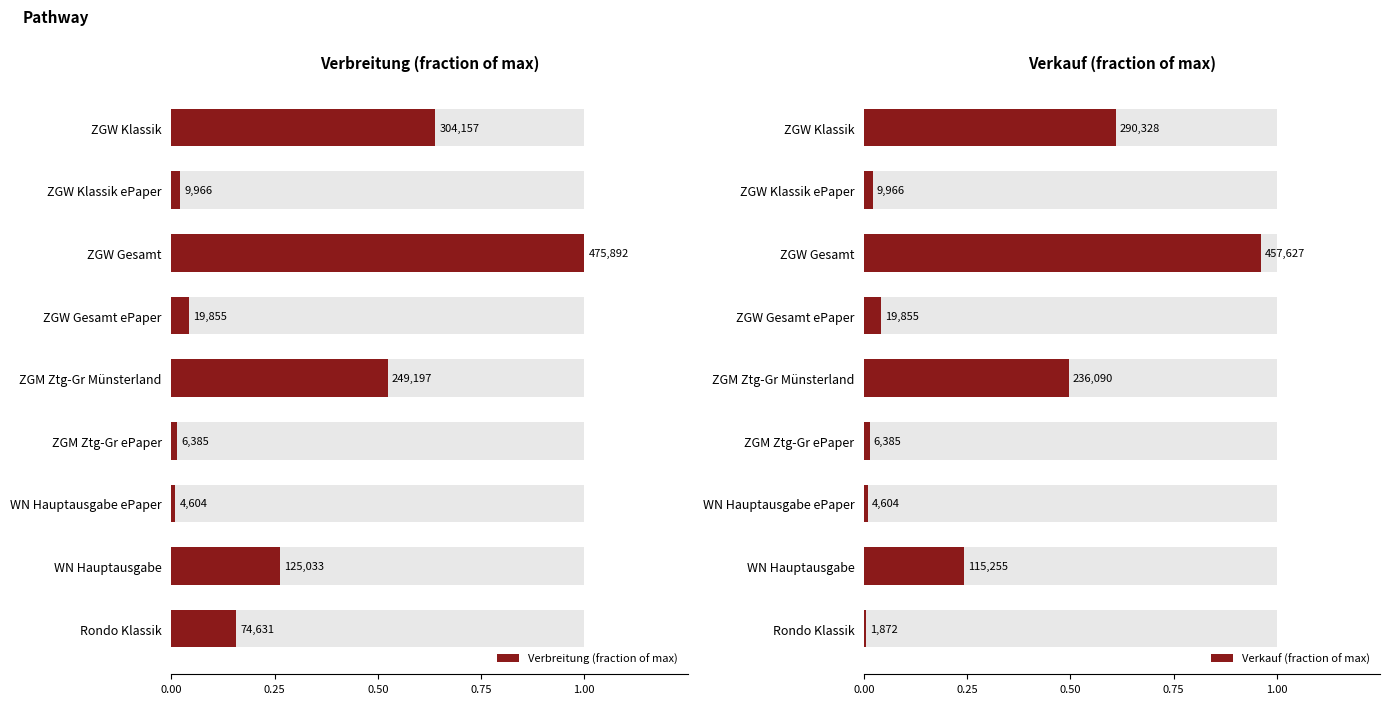

How many groups of bars are there?

9